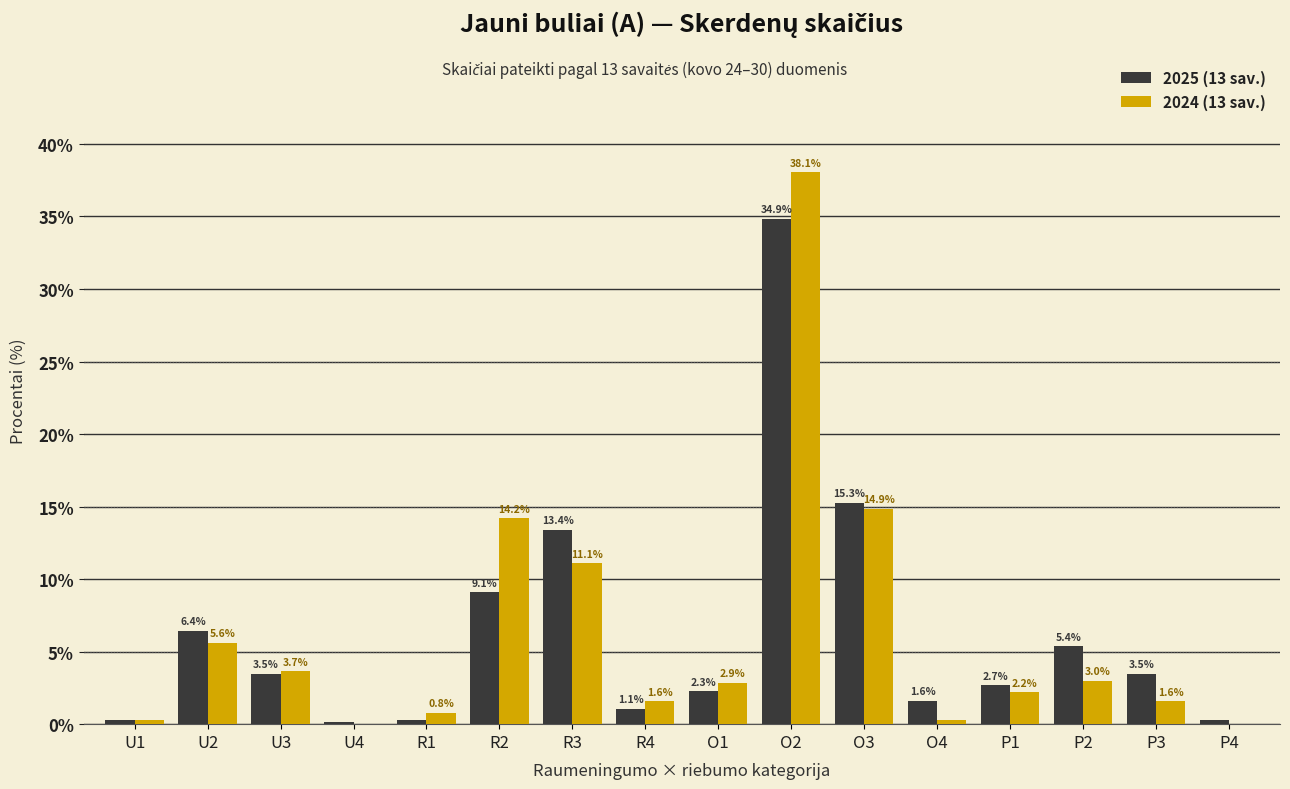

What is the maximum value for 2025 (13 sav.)?

34.9